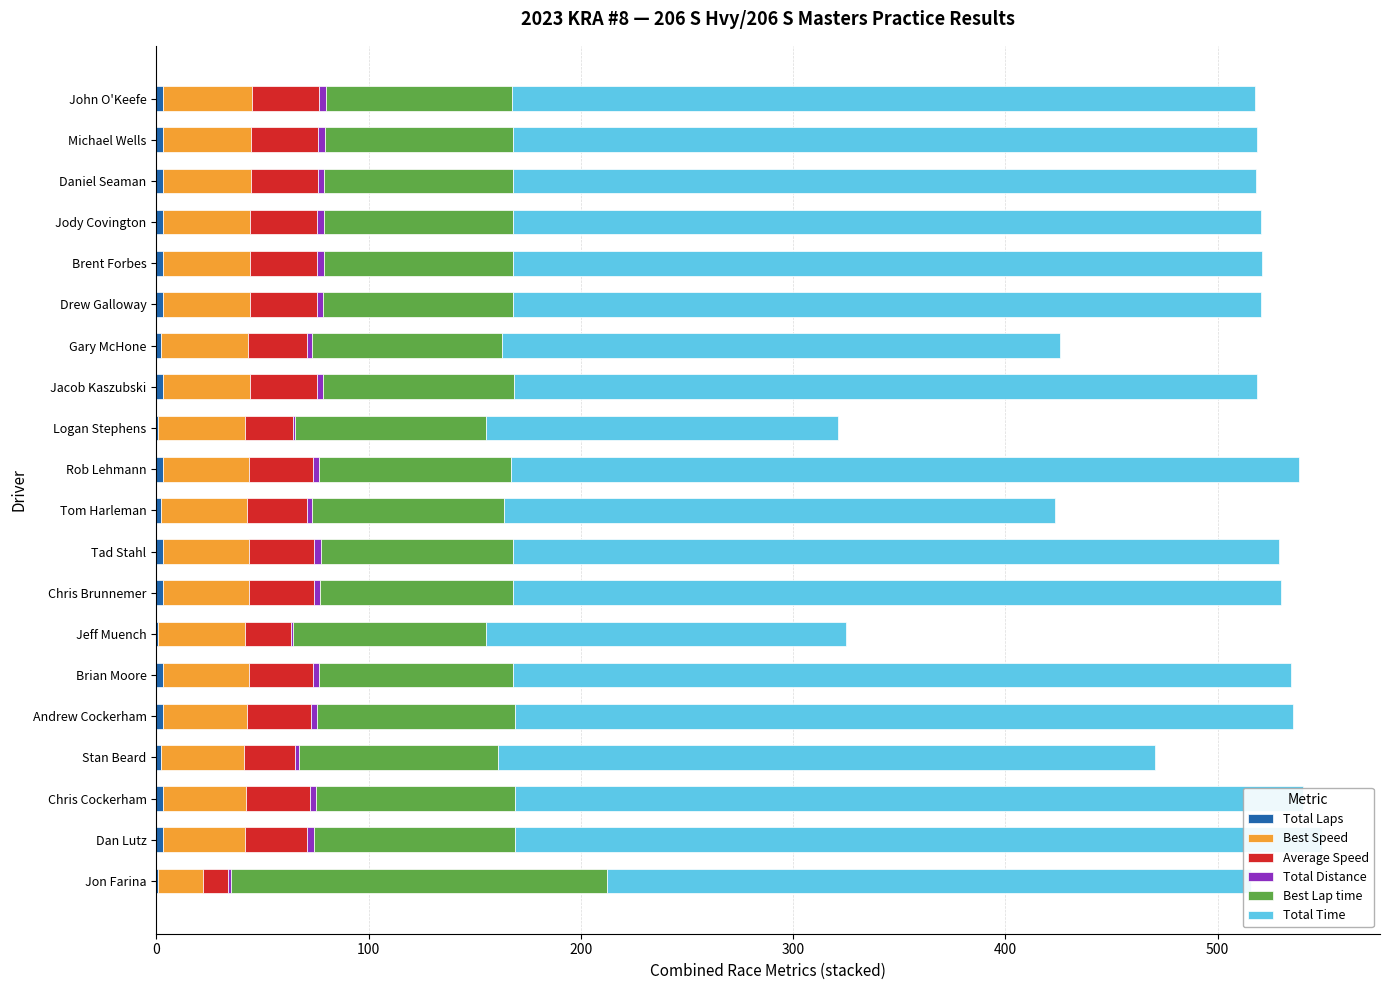

What is the difference between the highest and lowest values at Brent Forbes?

349.8